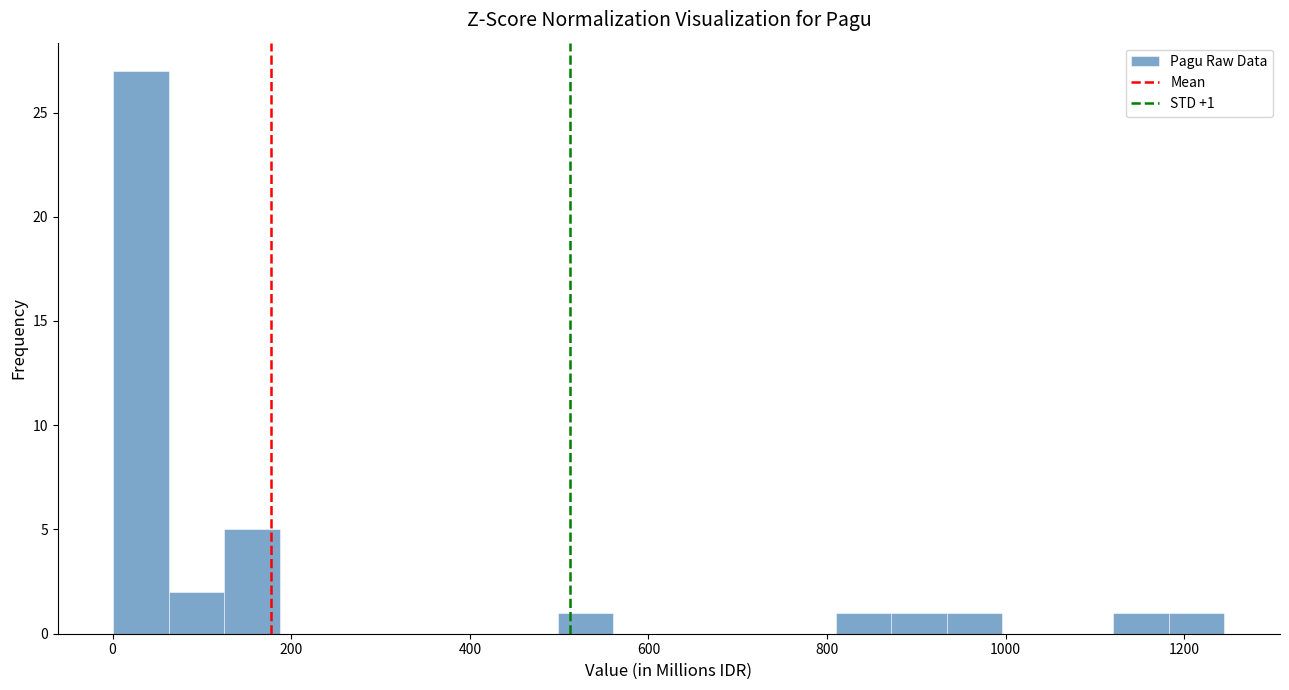

Around what value on the x-axis is the tallest bar? Give the approximate position of its centre, as read against the axis.

40